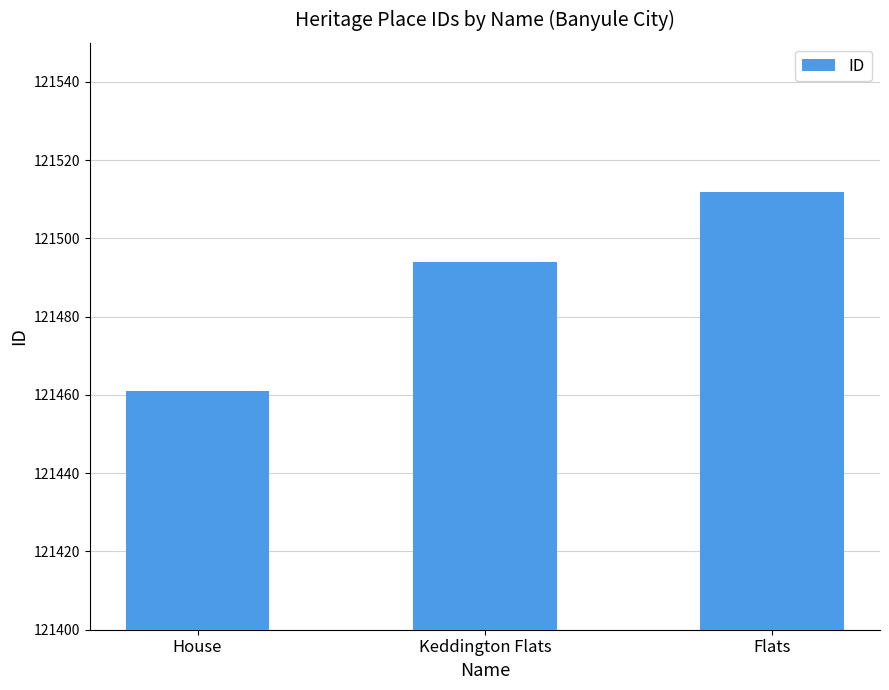

What is the approximate value at Flats, to the nearest 10?

121510